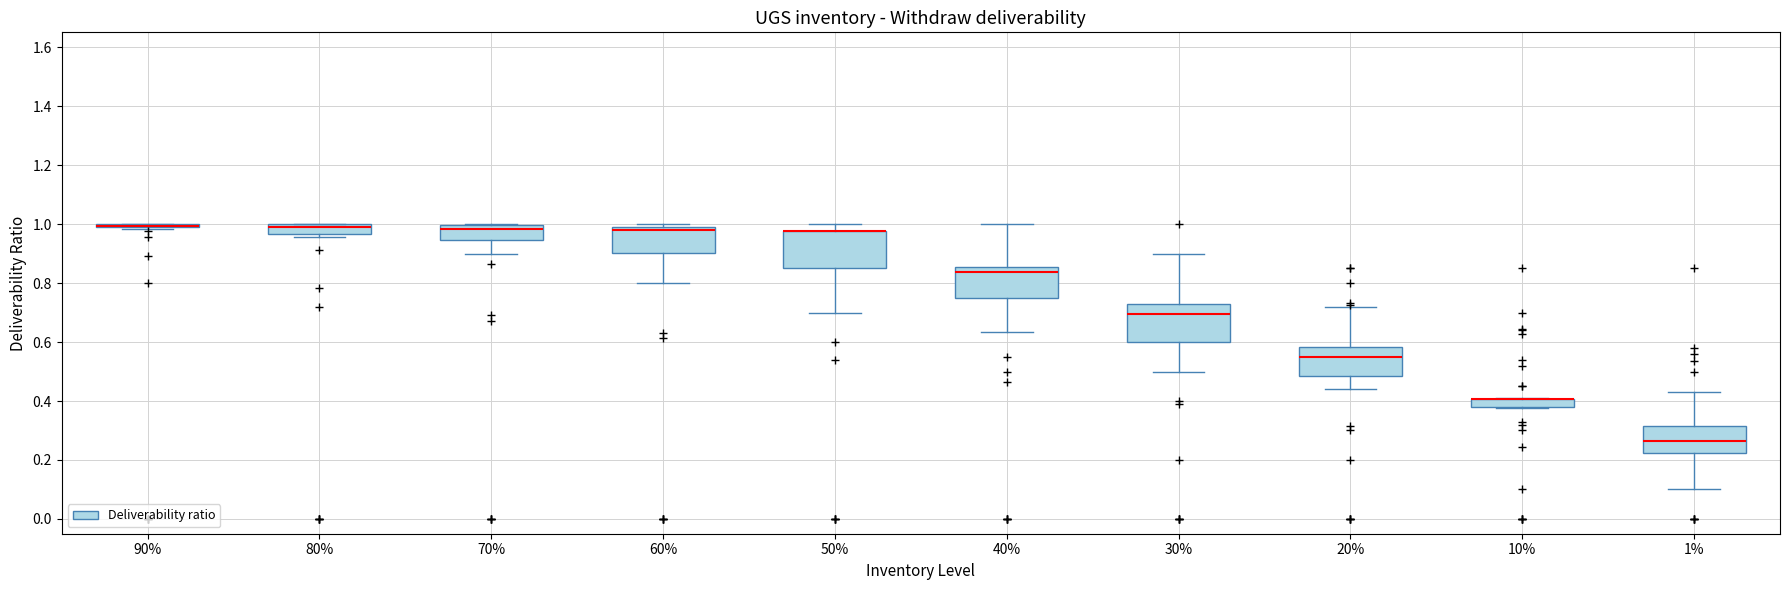

Where is the upper edge of the box at x = 30% on the y-axis? The values are not printed on the chart, so give them approximately, as read against the axis.

0.72